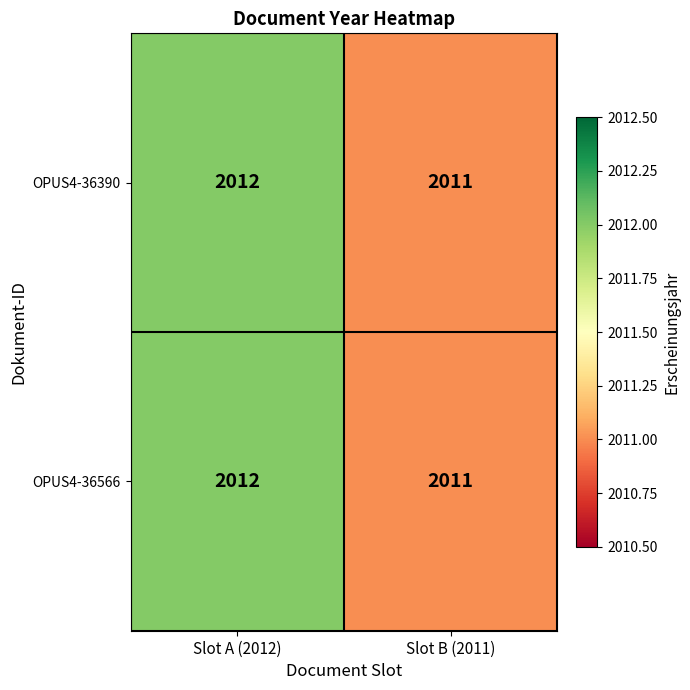

What is the sum of all OPUS4-36390 values?

4023